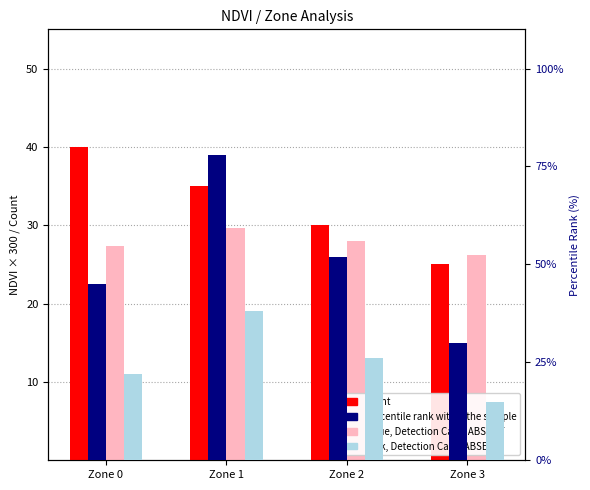

How many bars are there in each group?

4